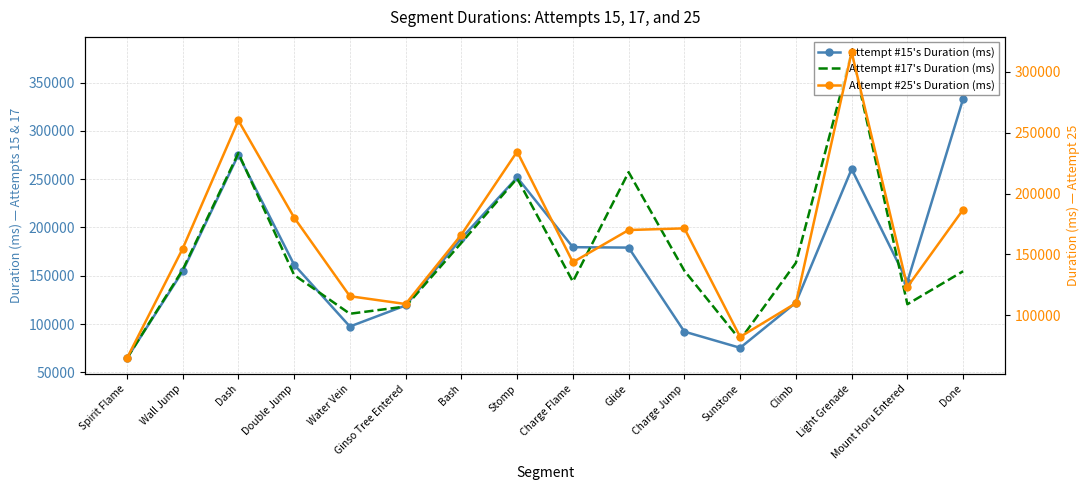

Reading right to left, transcribe all the data shown in this chart.

Attempt #15's Duration (ms): Done=333164	Mount Horu Entered=143808	Light Grenade=260455	Climb=122177	Sunstone=75394	Charge Jump=92141	Glide=179139	Charge Flame=179549	Stomp=251757	Bash=188681	Ginso Tree Entered=119227	Water Vein=97440	Double Jump=161410	Dash=275243	Wall Jump=154471	Spirit Flame=64414
Attempt #17's Duration (ms): Done=154666	Mount Horu Entered=120490	Light Grenade=381397	Climb=163324	Sunstone=83611	Charge Jump=155183	Glide=257227	Charge Flame=143954	Stomp=250829	Bash=184102	Ginso Tree Entered=118161	Water Vein=110649	Double Jump=150829	Dash=276958	Wall Jump=156022	Spirit Flame=64412
Attempt #25's Duration (ms): Done=186816	Mount Horu Entered=123201	Light Grenade=316179	Climb=109850	Sunstone=82155	Charge Jump=171367	Glide=169994	Charge Flame=143520	Stomp=234450	Bash=166193	Ginso Tree Entered=109155	Water Vein=115587	Double Jump=180251	Dash=260079	Wall Jump=154575	Spirit Flame=64439